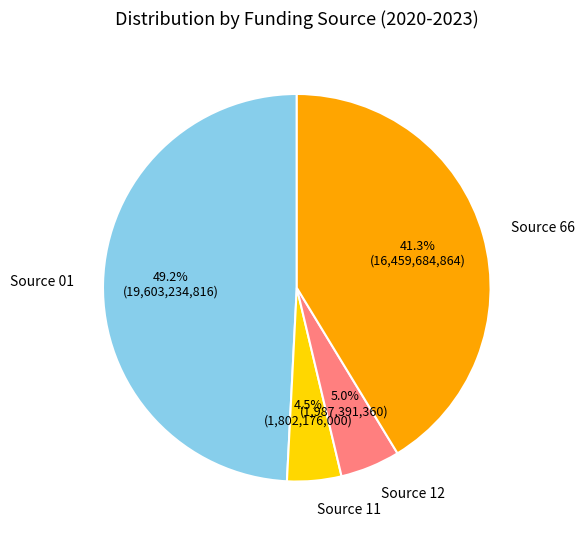

Count the number of slices in the pie.

4